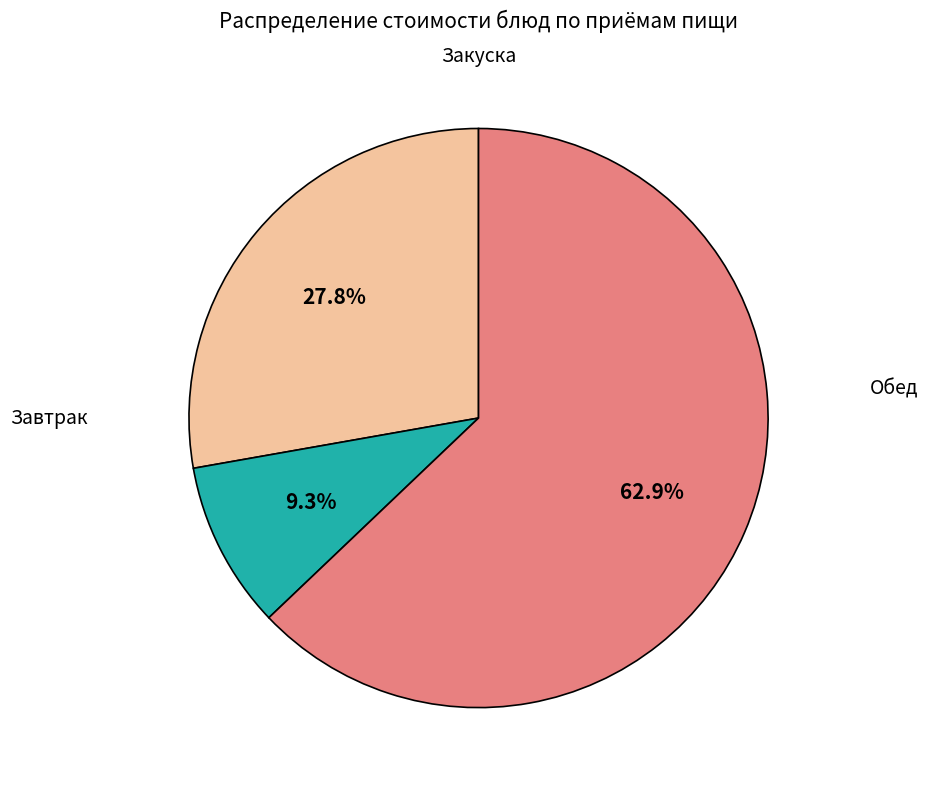

Is there a majority slice in this chart?

Yes